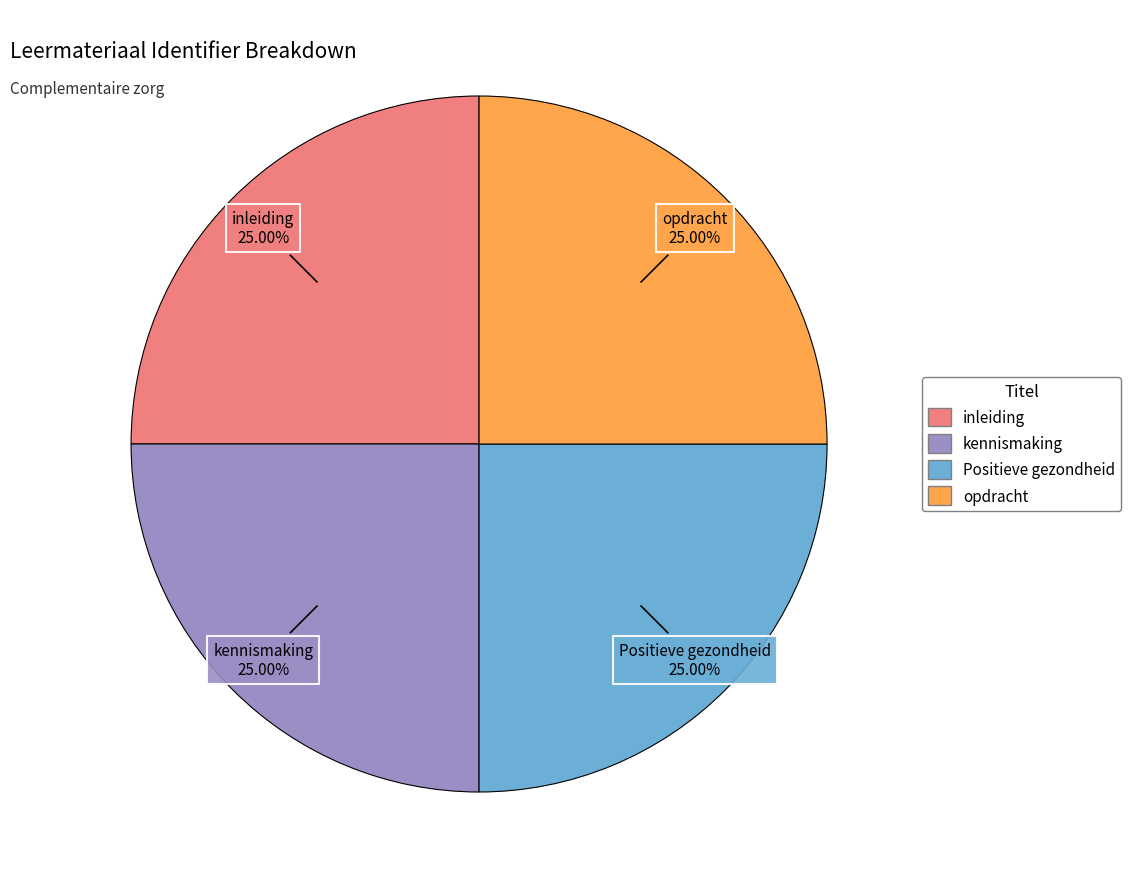

How many slices are in this pie chart?

4